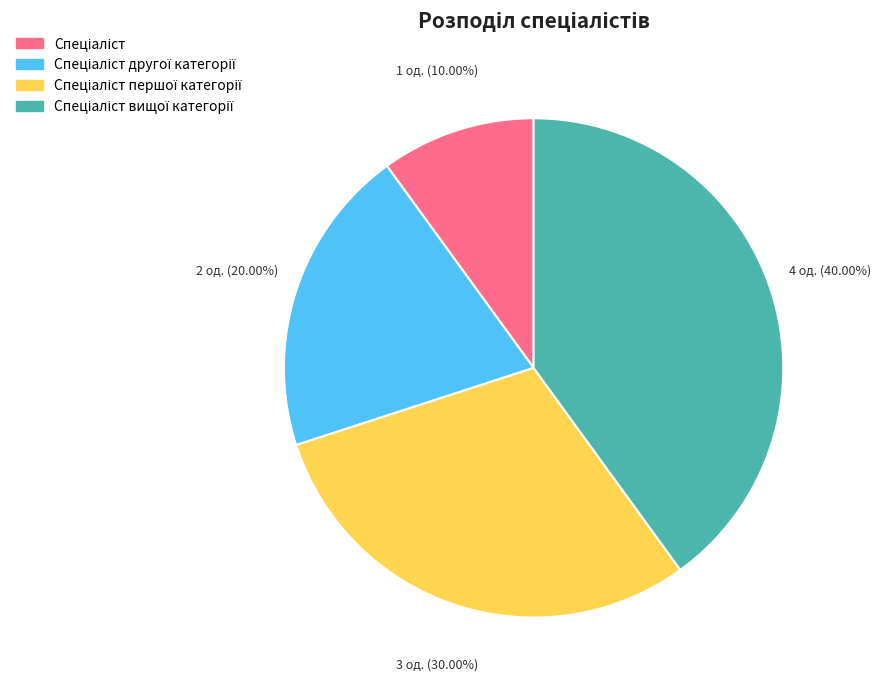

Is there any slice that represents more than half of the pie?

No